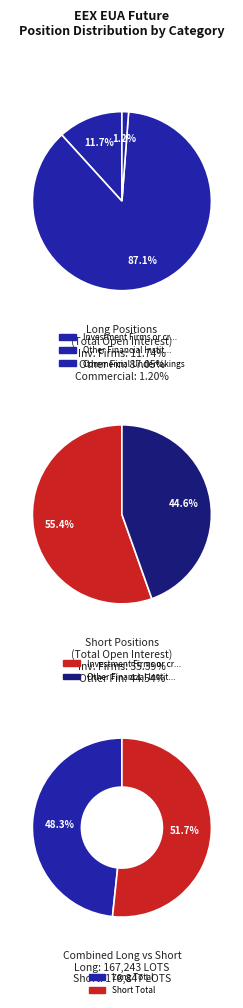

To the nearest percent, what portion does Investment Firms or credit institutions represent?

55%